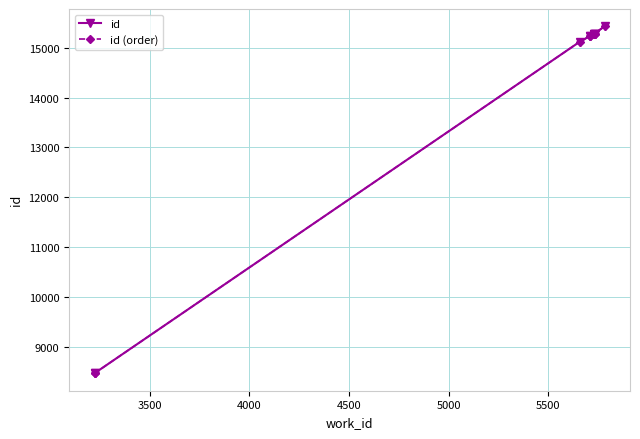

At how many categories does at least one series exceed 11014?

8